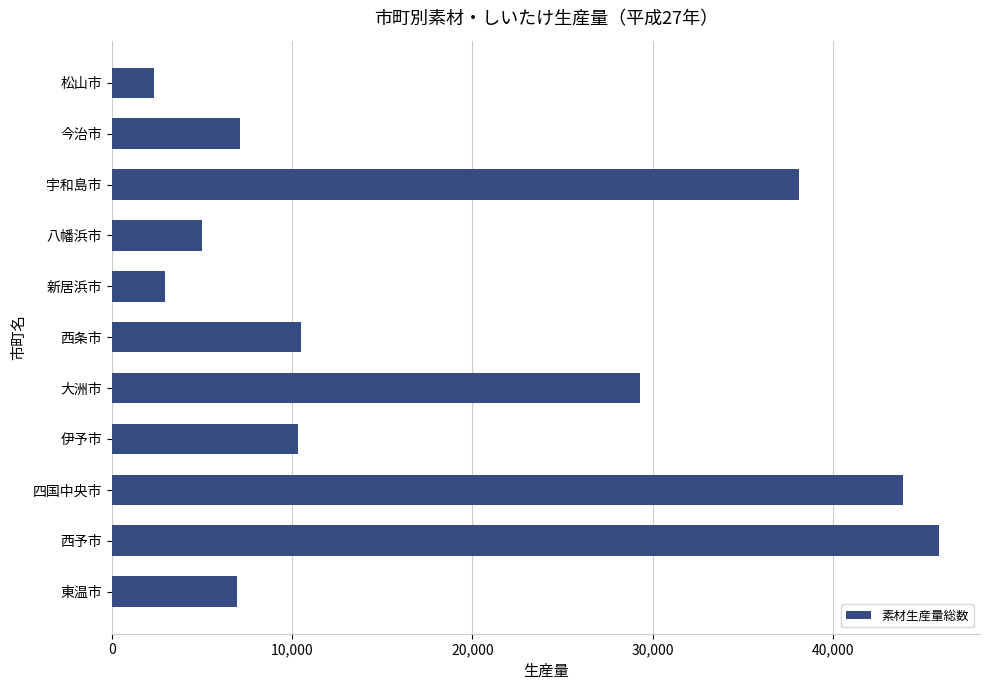

Read the value at 東温市, to the nearest 100.

6900